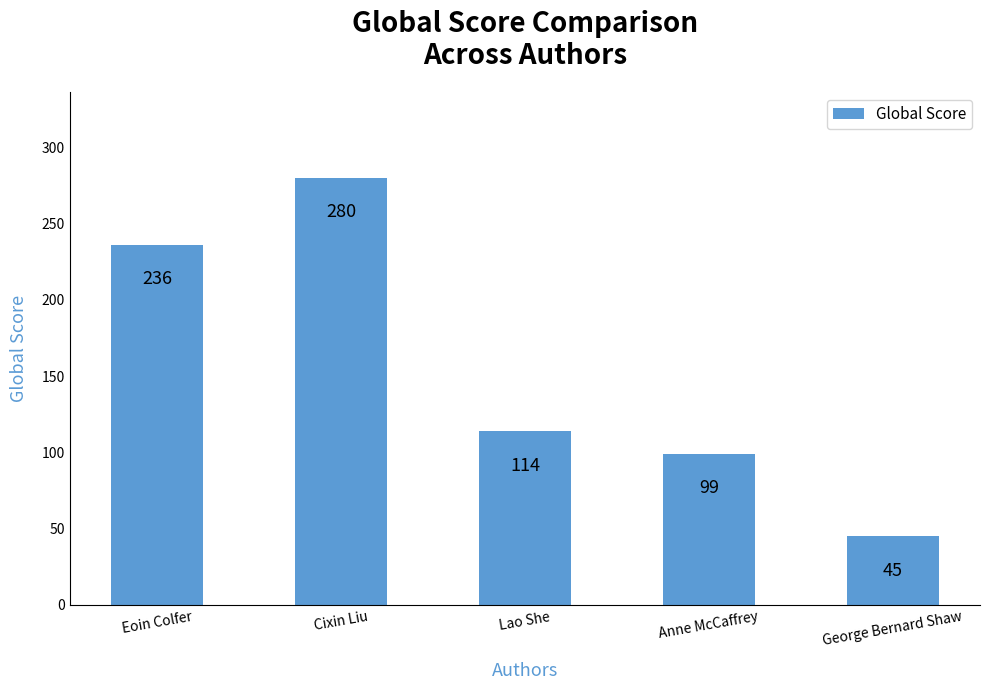

Rank the categories by value from highest to lowest.

Cixin Liu, Eoin Colfer, Lao She, Anne McCaffrey, George Bernard Shaw